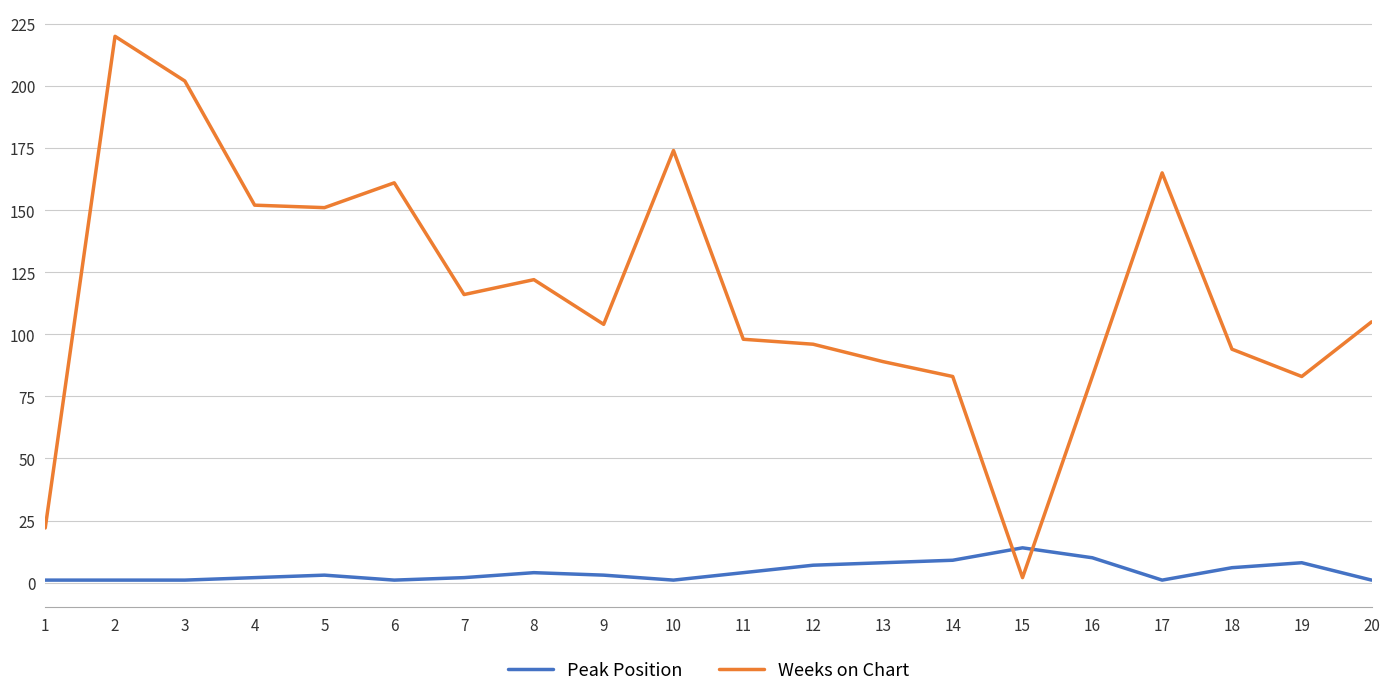

What is the maximum value for Weeks on Chart?

220